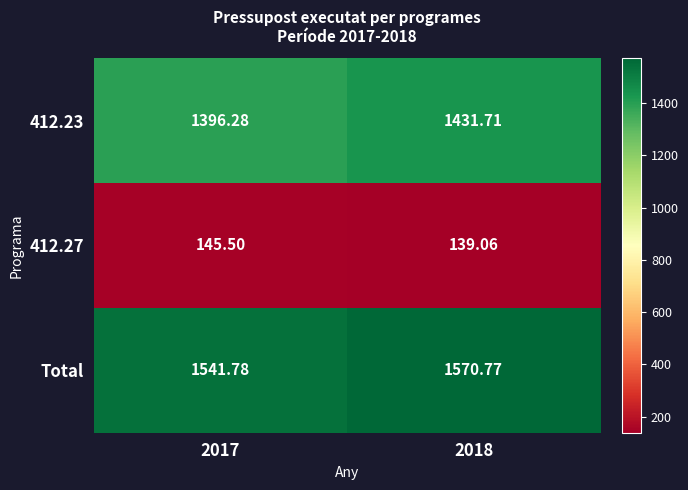

Count the number of categories in the chart.

2